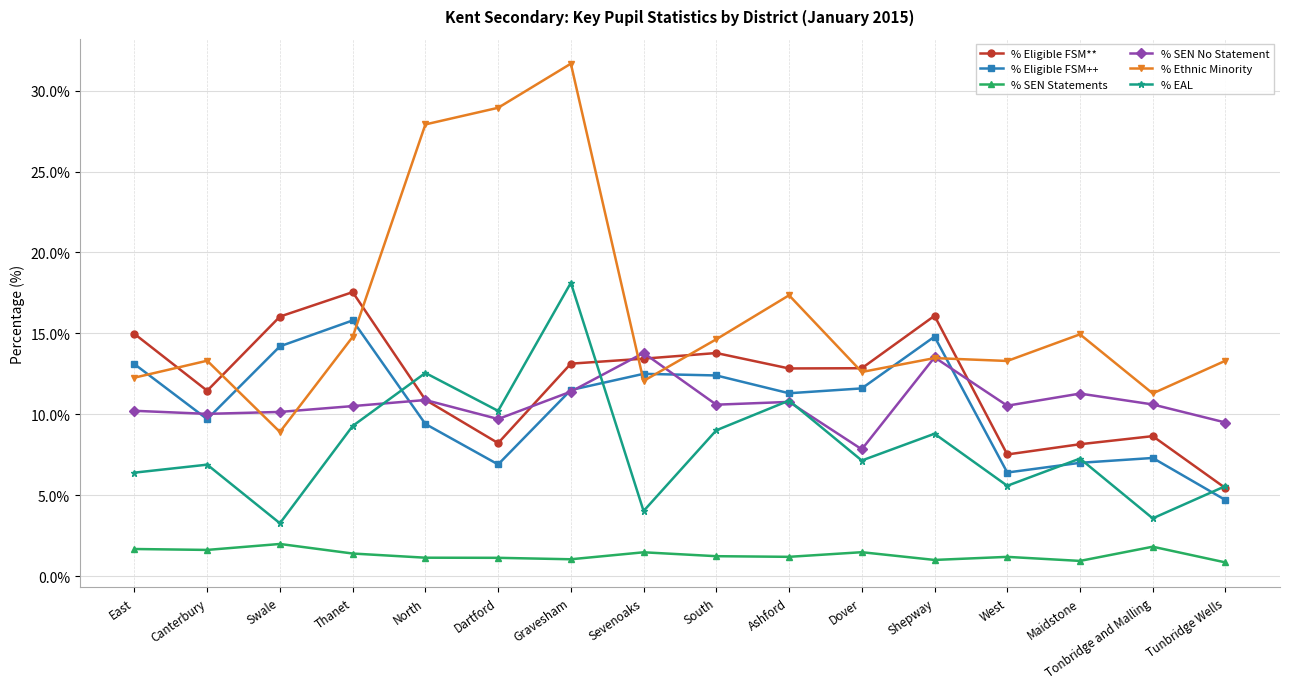

What is the sum of all % Ethnic Minority values?

260.8